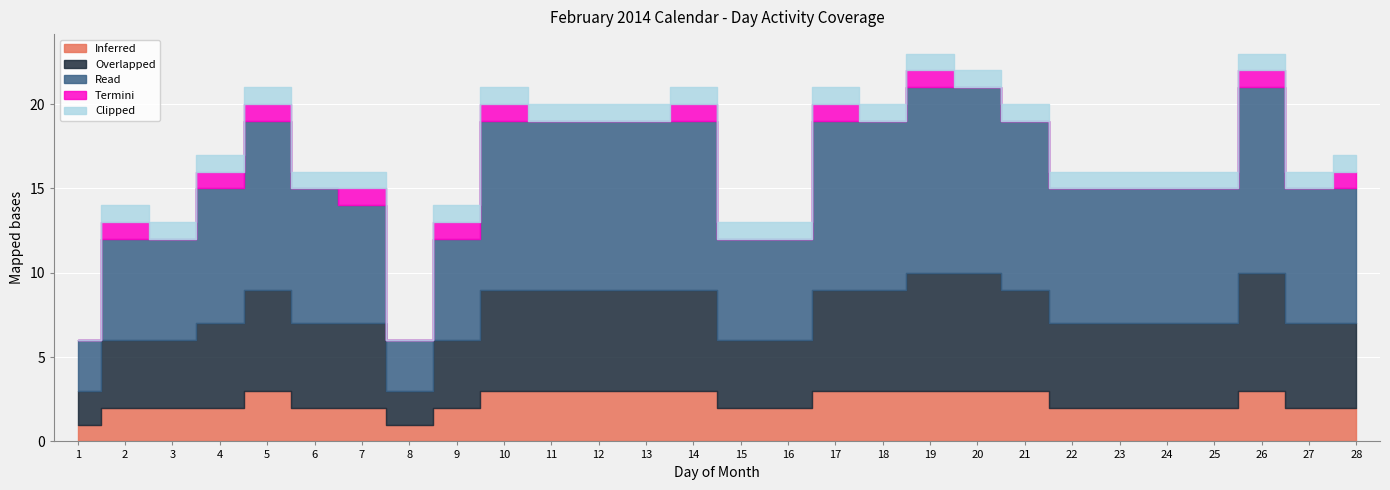

True or false: Overlapped has more than 2 points higher than both neighbors.

False